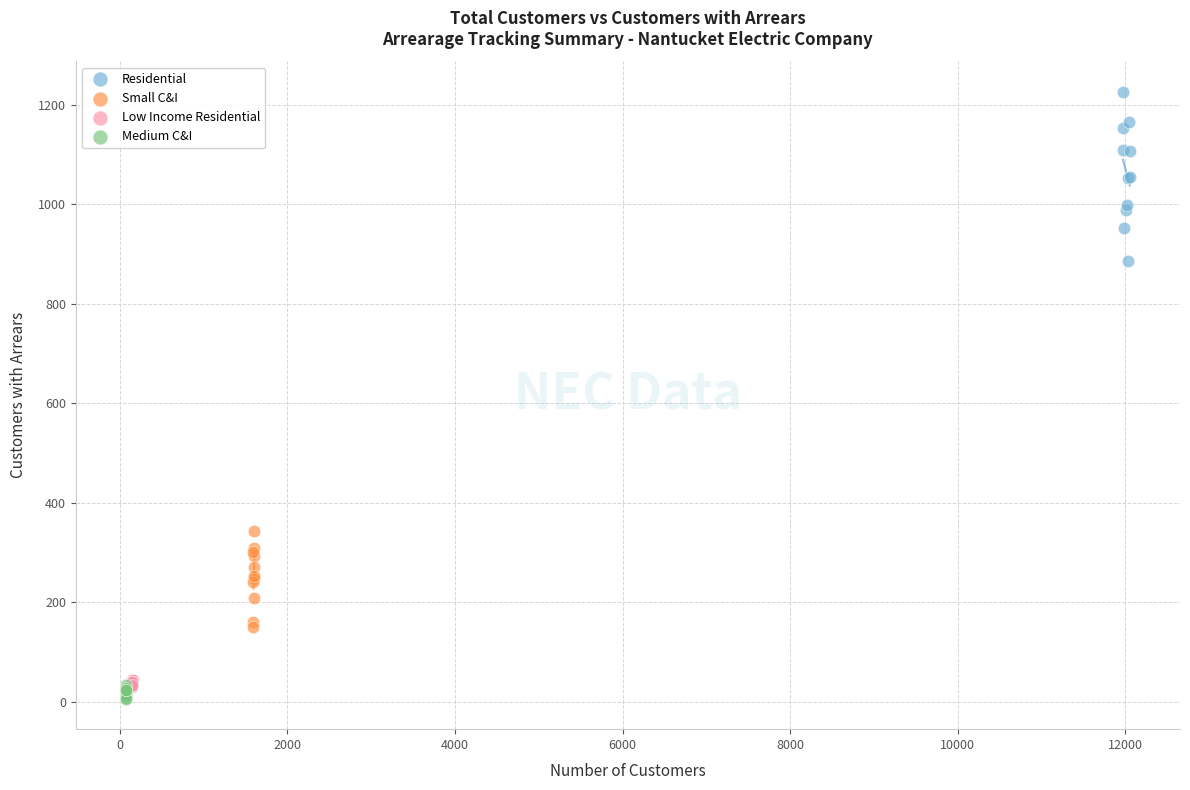

Which series has the widest spread of Y values?

Residential